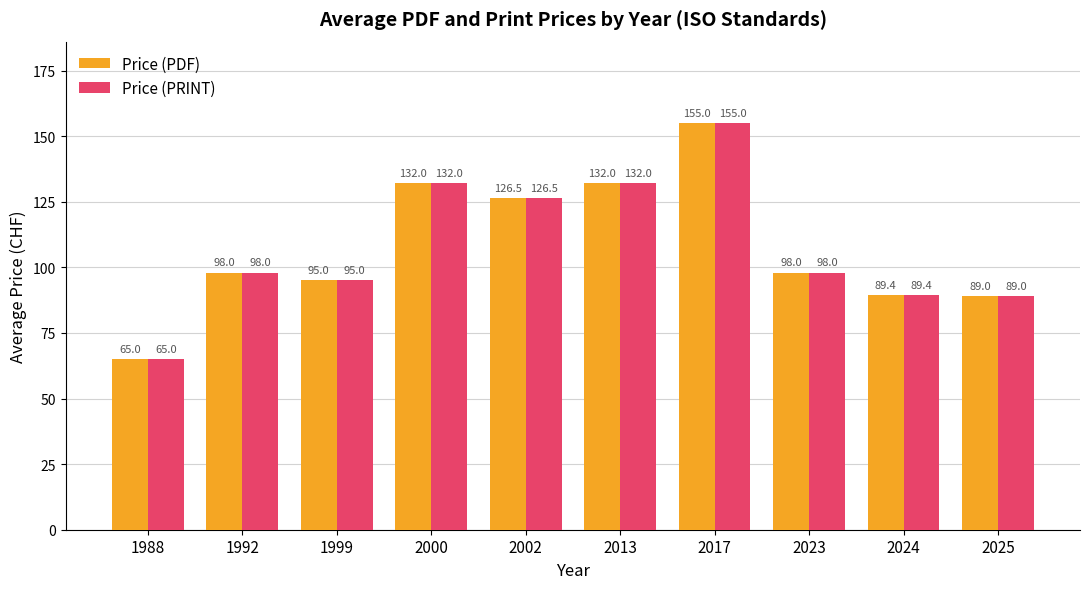

What is the minimum value for Price (PRINT)?

65.0